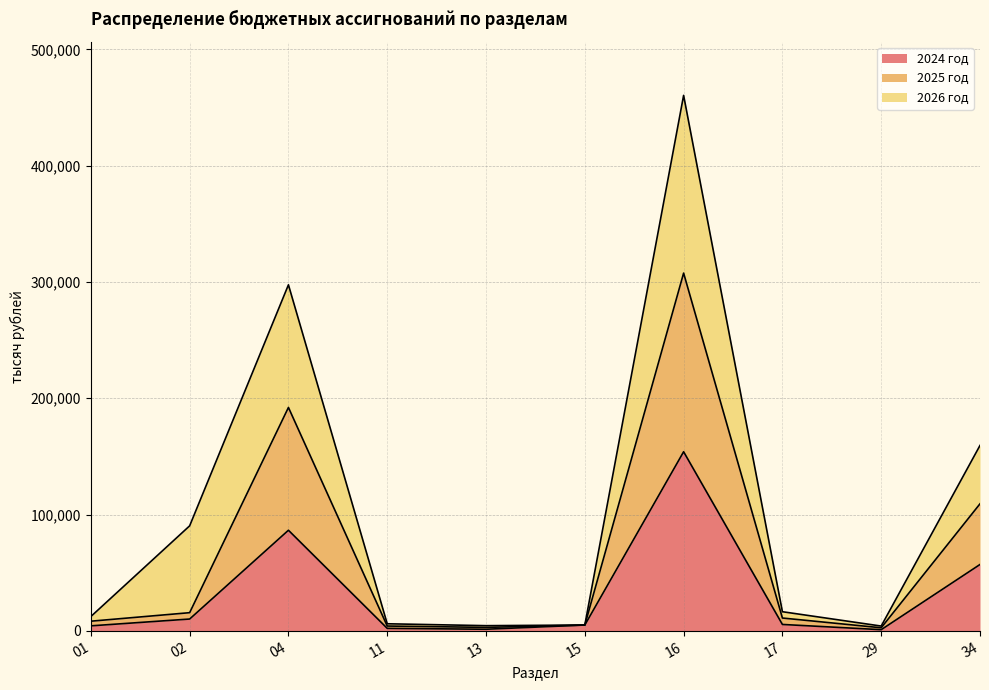

The value of 2024 год at 16 is 153993.6. True or false?

True